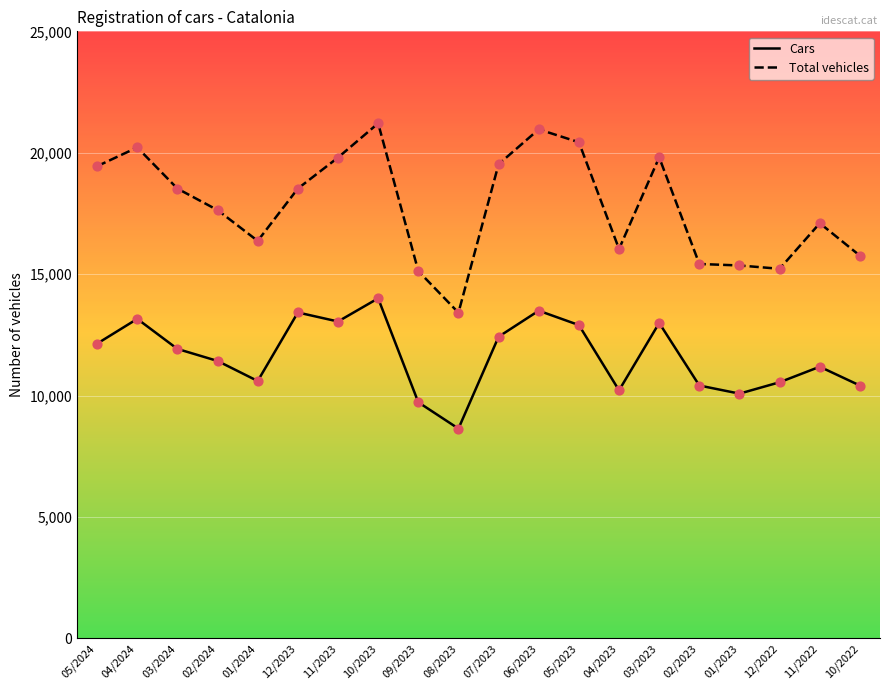

What are all the series names shown in the legend?

Cars, Total vehicles